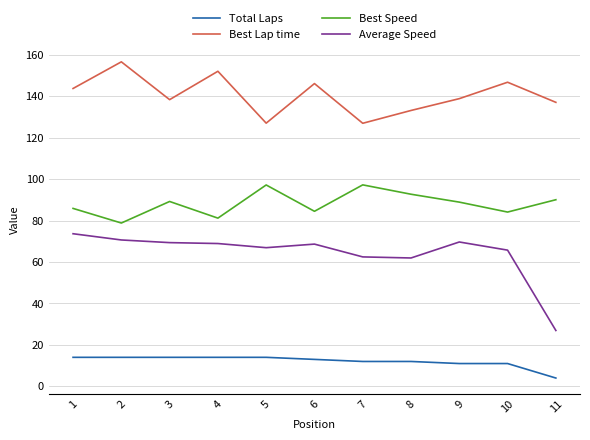

How many lines are shown in the chart?

4